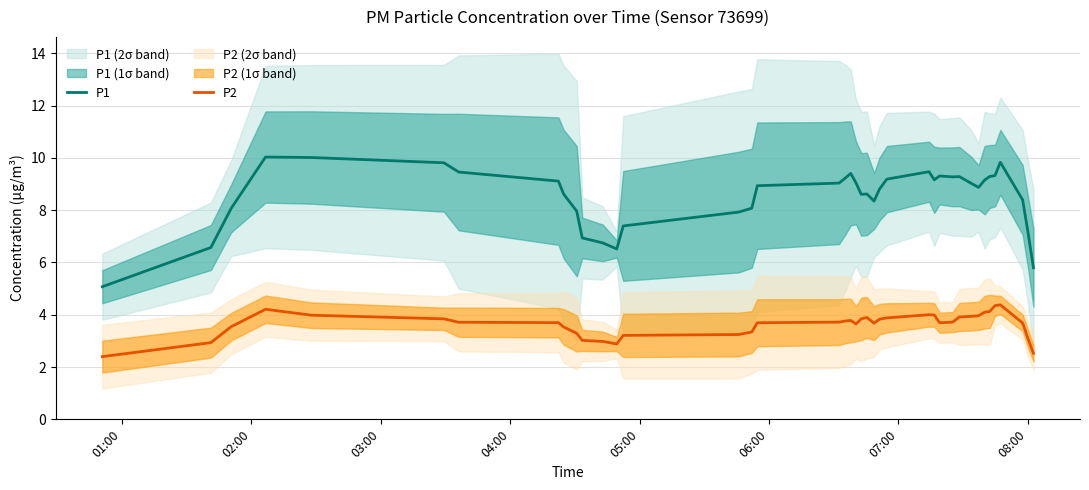

What is the sum of all P1 values?

340.9